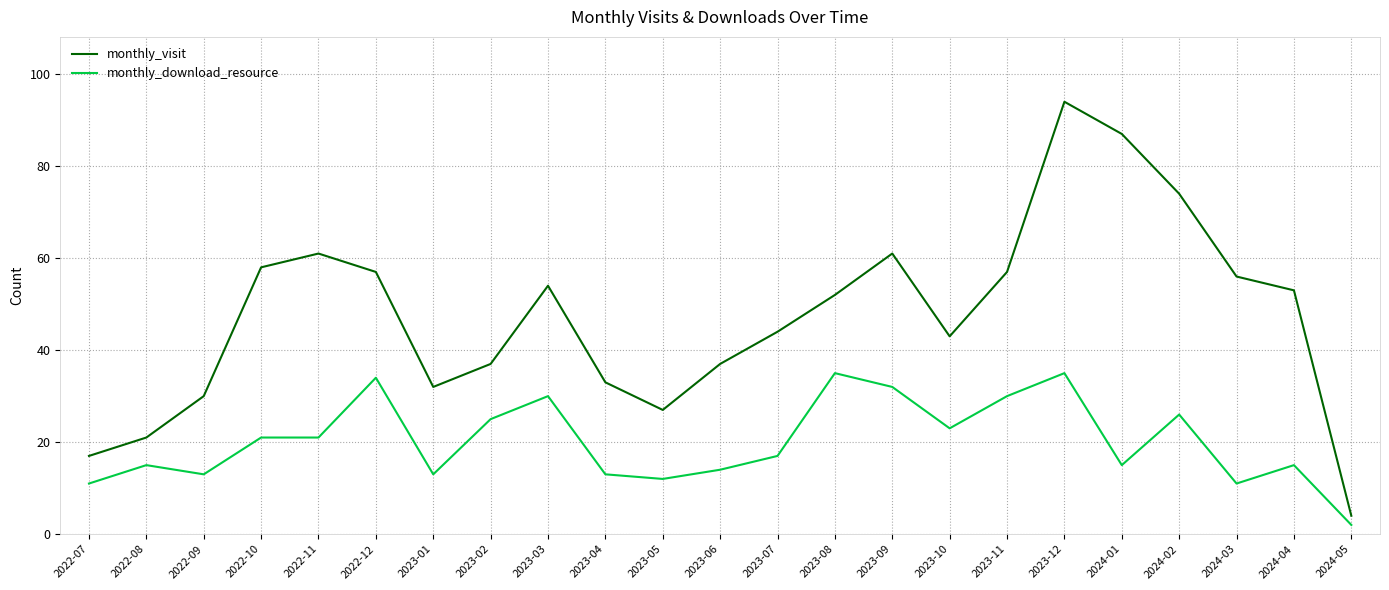

What is the sum of all monthly_visit values?

1089